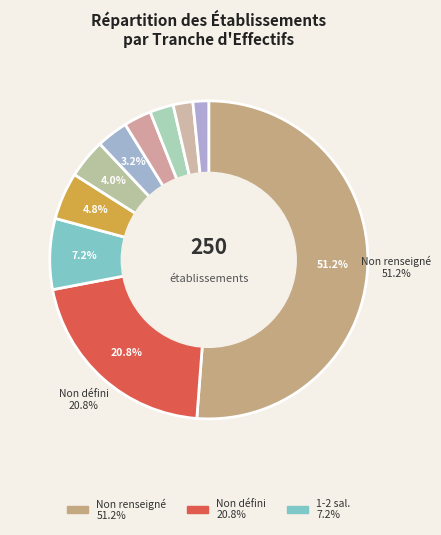

How many slices are in this pie chart?

10